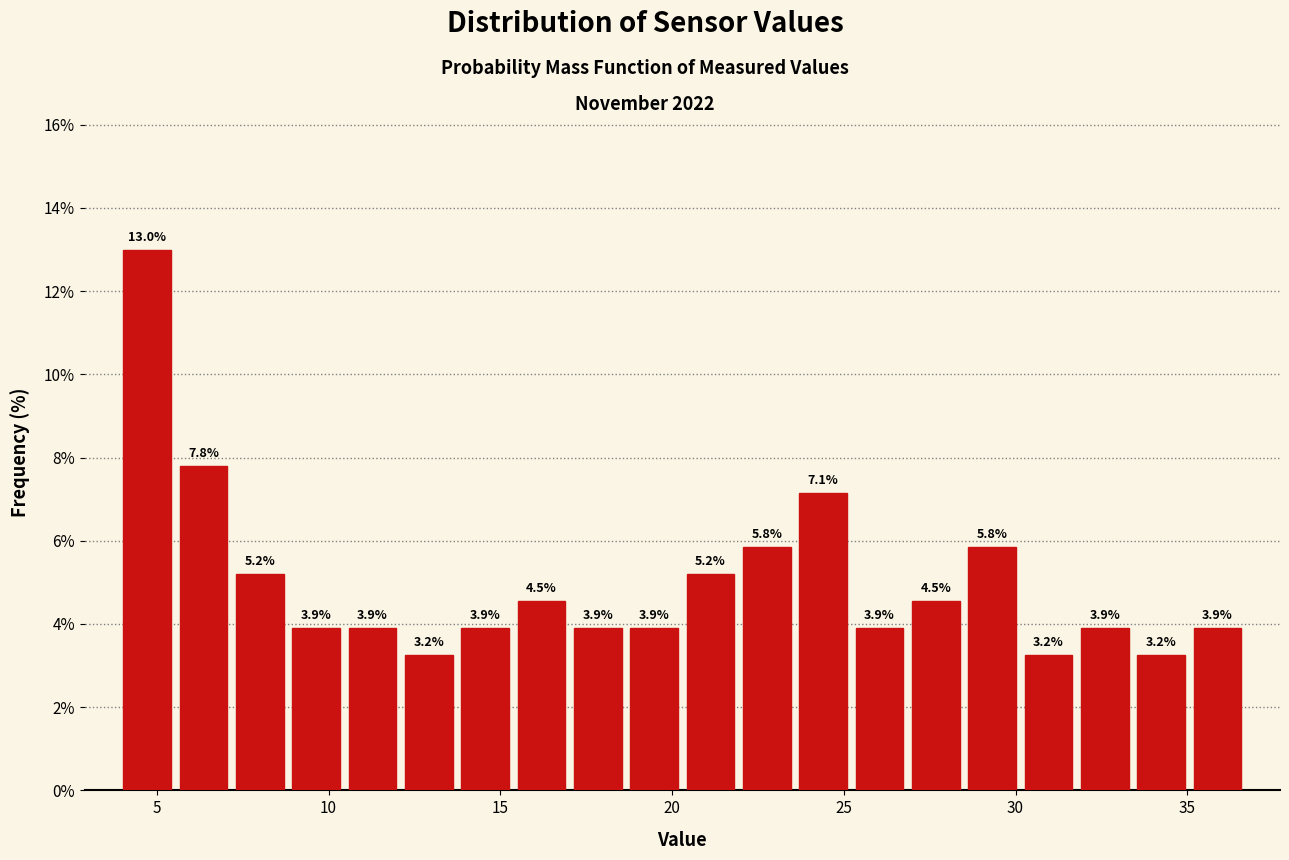

Around what value on the x-axis is the tallest bar? Give the approximate position of its centre, as read against the axis.

4.5